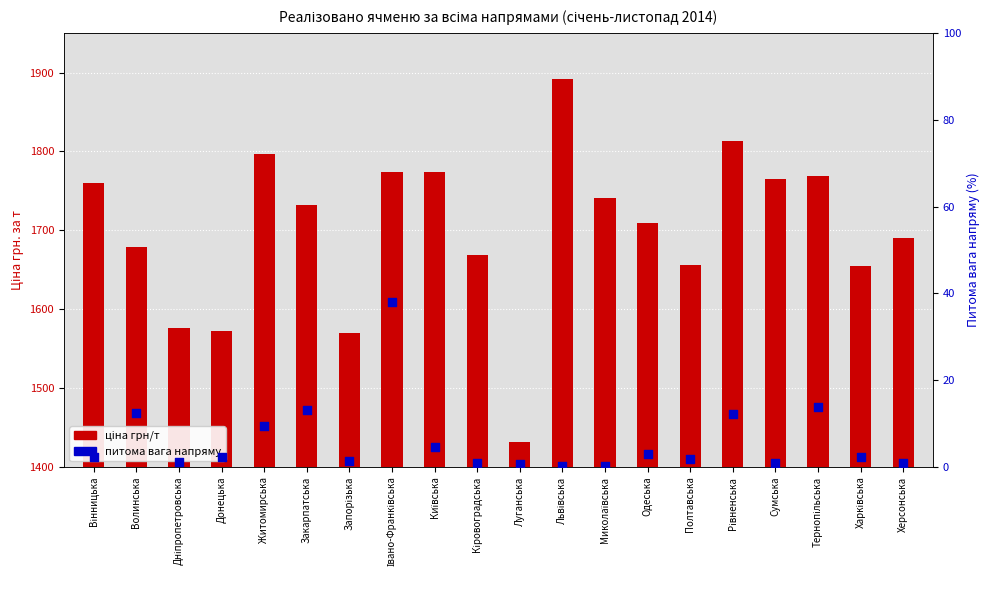

Is the value of питома вага напряму at Херсонська greater than the value of ціна грн/т at Полтавська?

No